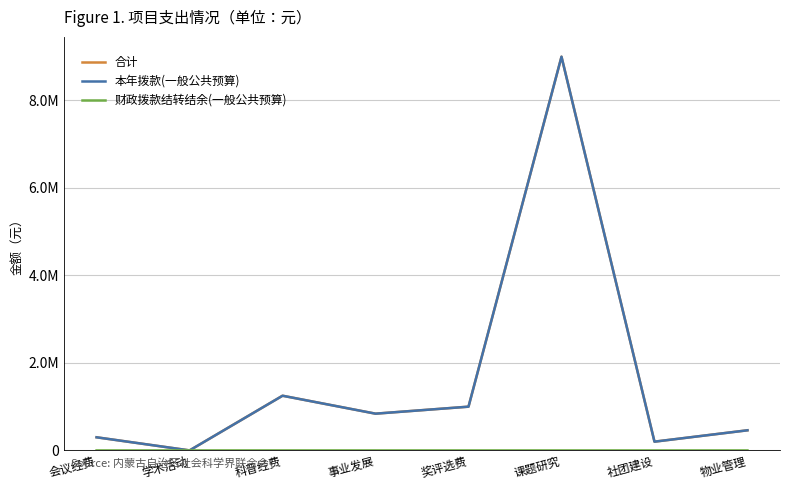

True or false: 合计 has more than 2 points higher than both neighbors.

False